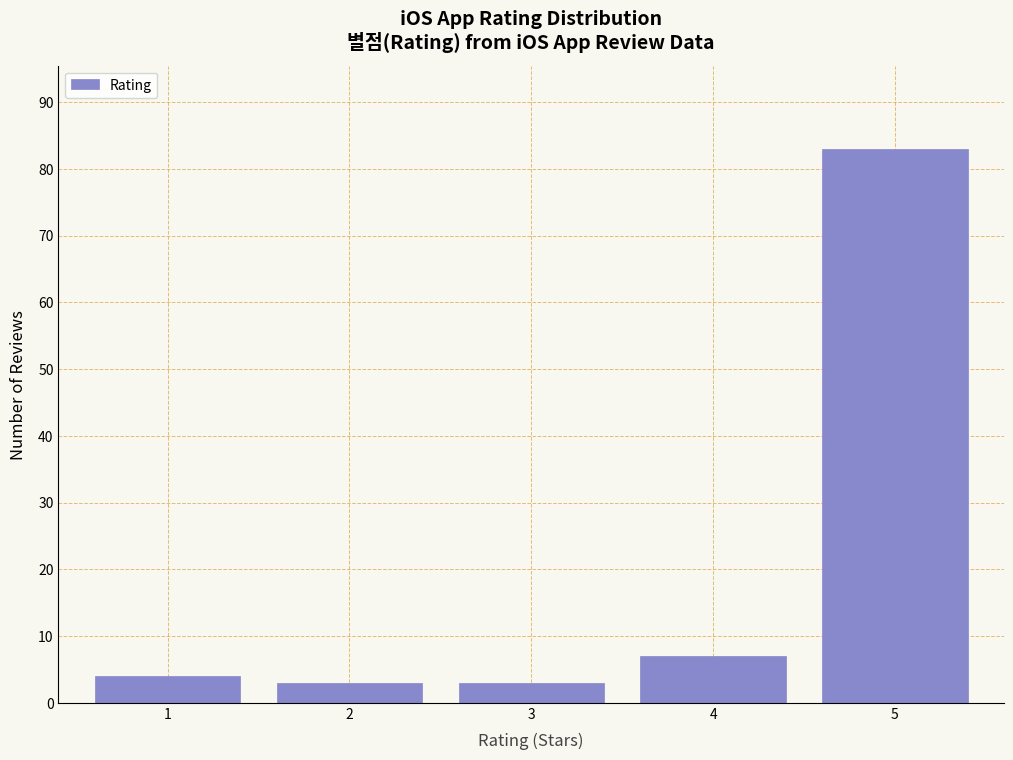

Reading left to right, extract all data points from this chart.

4	3	3	7	83